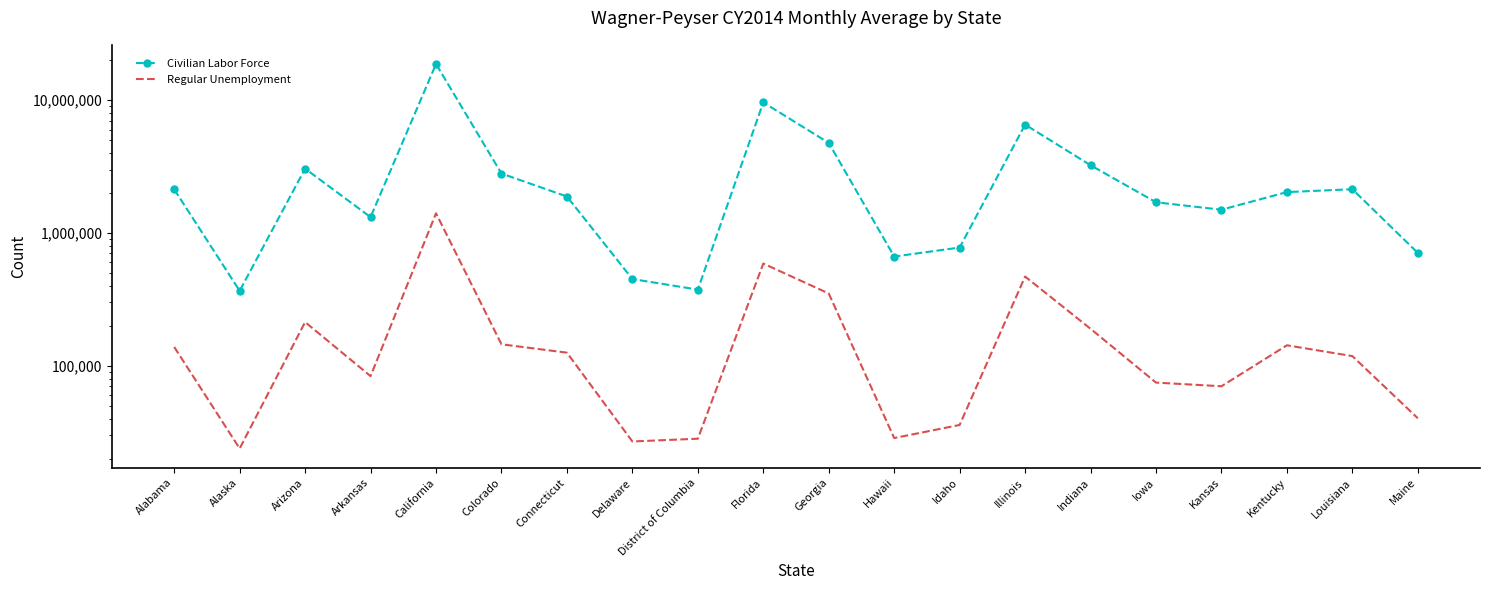

What is the sum of the Regular Unemployment values at Indiana and Connecticut?

314982